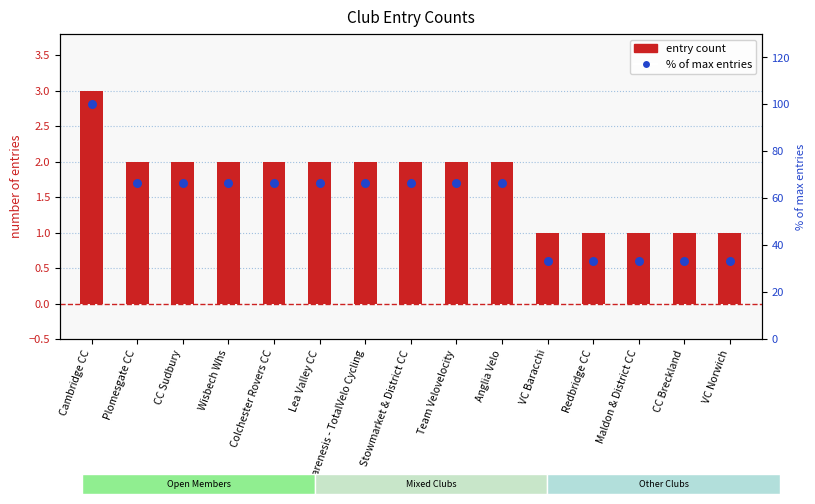

Is the value of % of max entries at Wisbech Whs greater than the value of entry count at VC Baracchi?

Yes